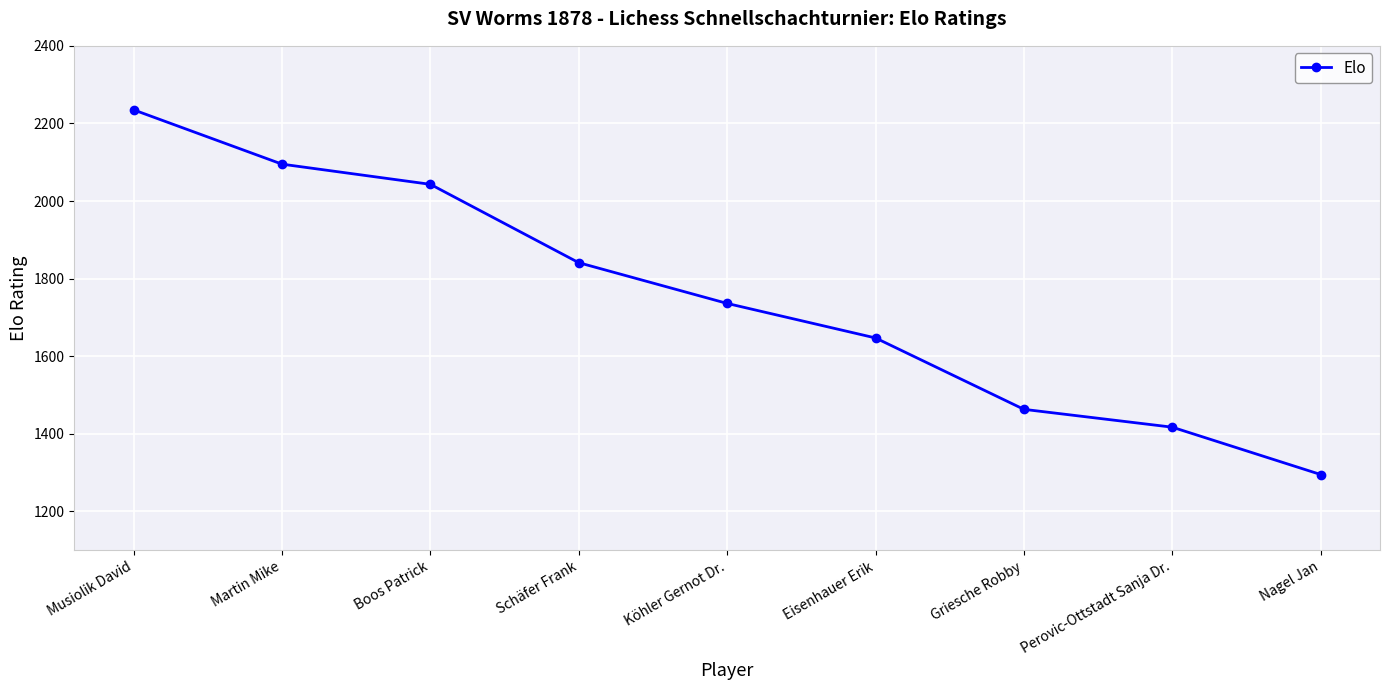

What is the label of the 7th point from the left?

Griesche Robby